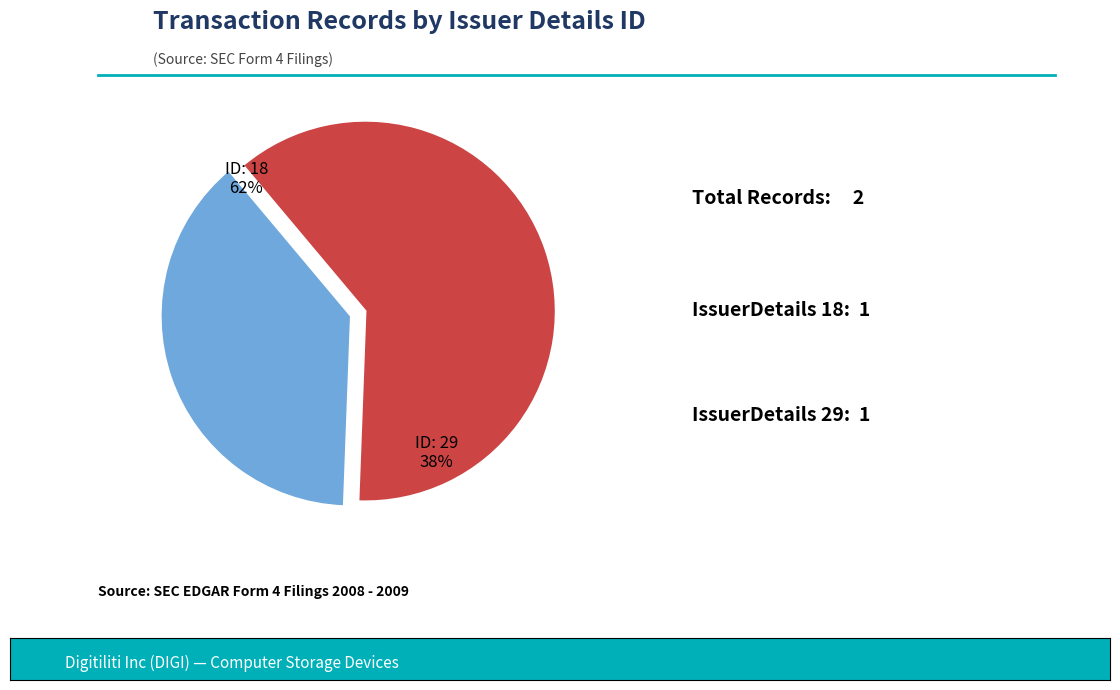

Which slice is the largest?

issuerDetailsId=29